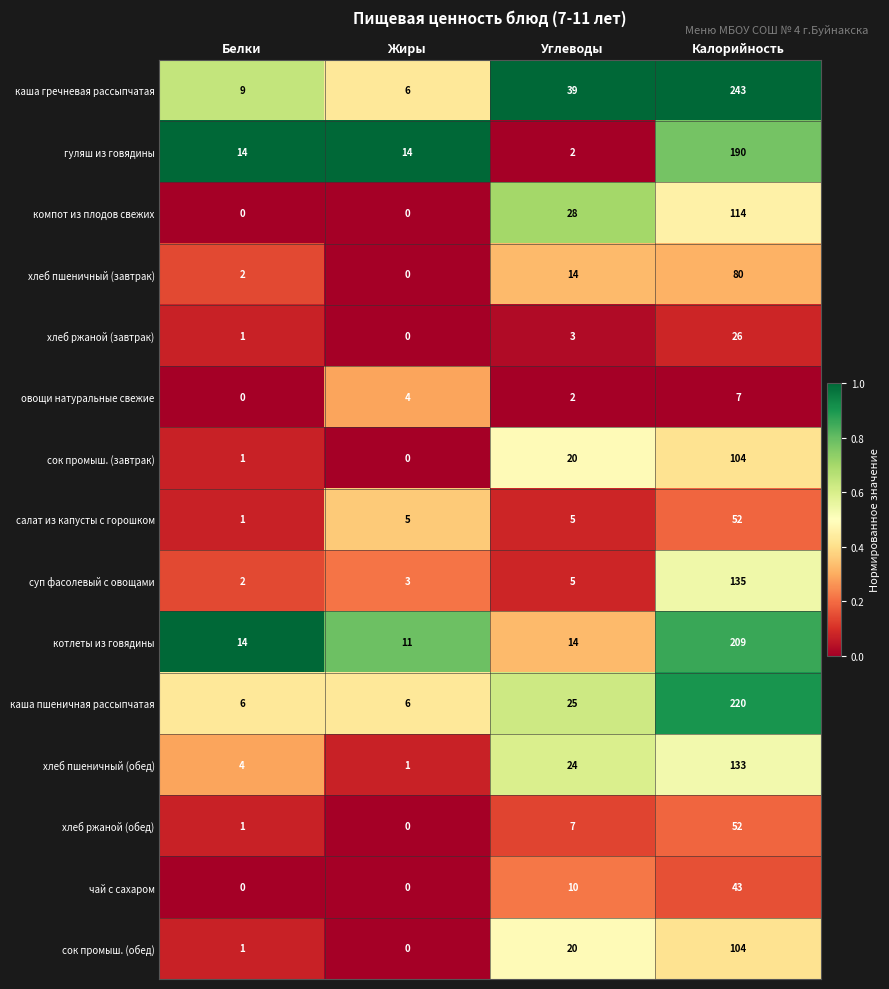

True or false: котлеты из говядины has a value of 14 at Углеводы.

True